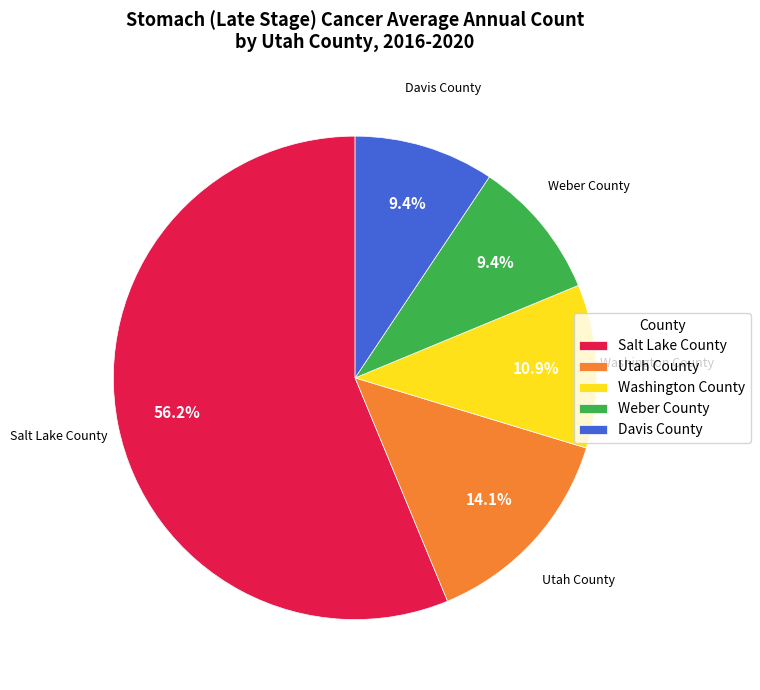

How many slices are in this pie chart?

5